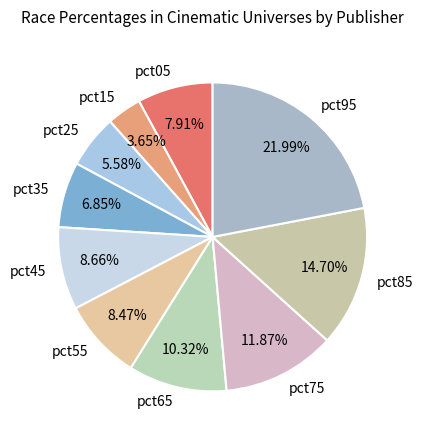

Combined, do pct25 and pct75 account for over 50%?

No